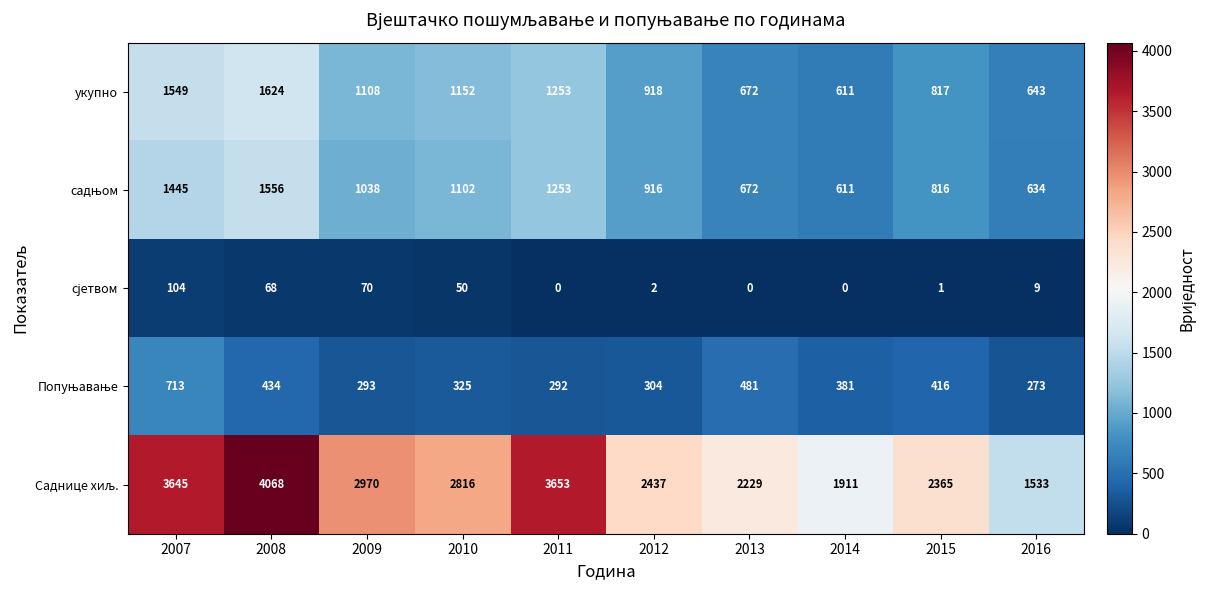

At how many categories does at least one series exceed 3441?

3